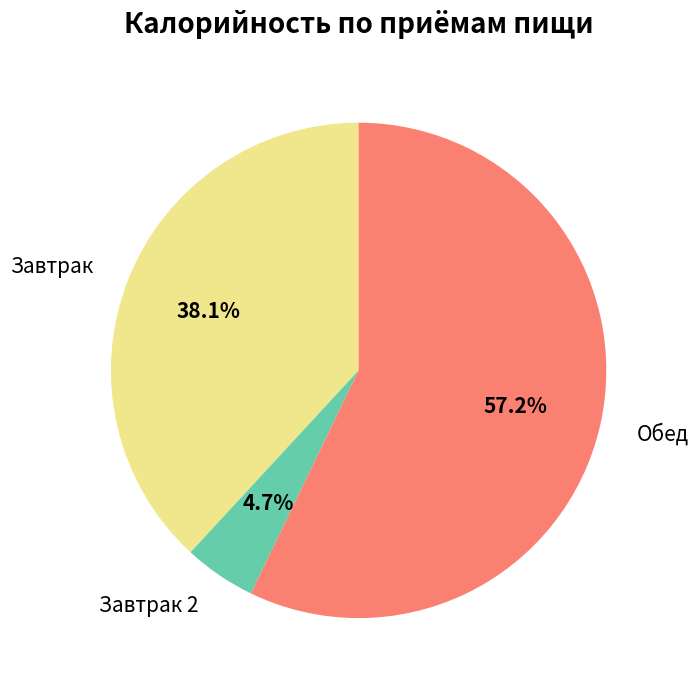

How many segments does this pie chart have?

3